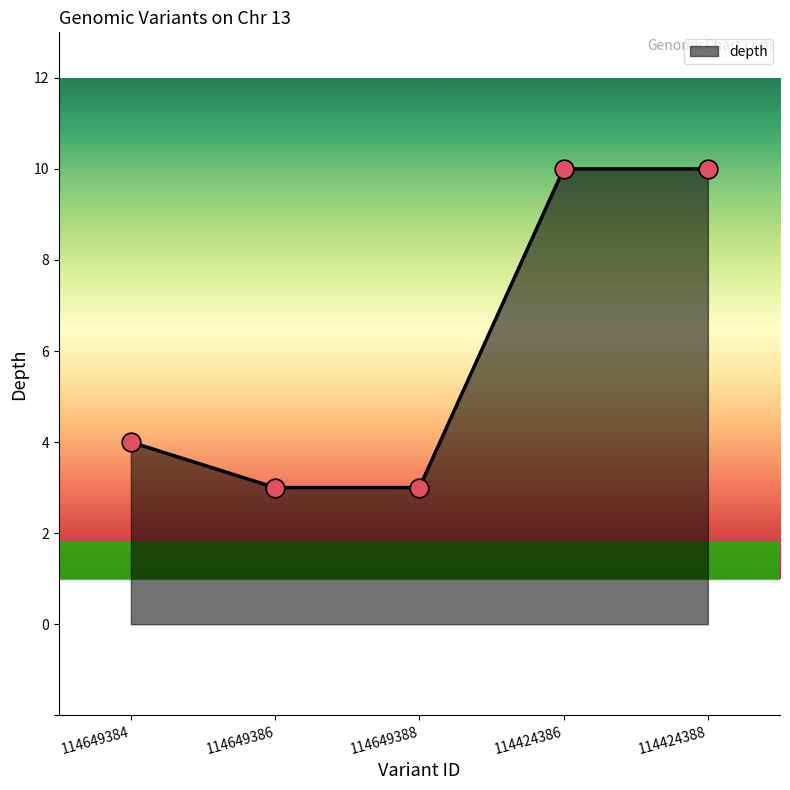

What is the smallest value displayed?

3